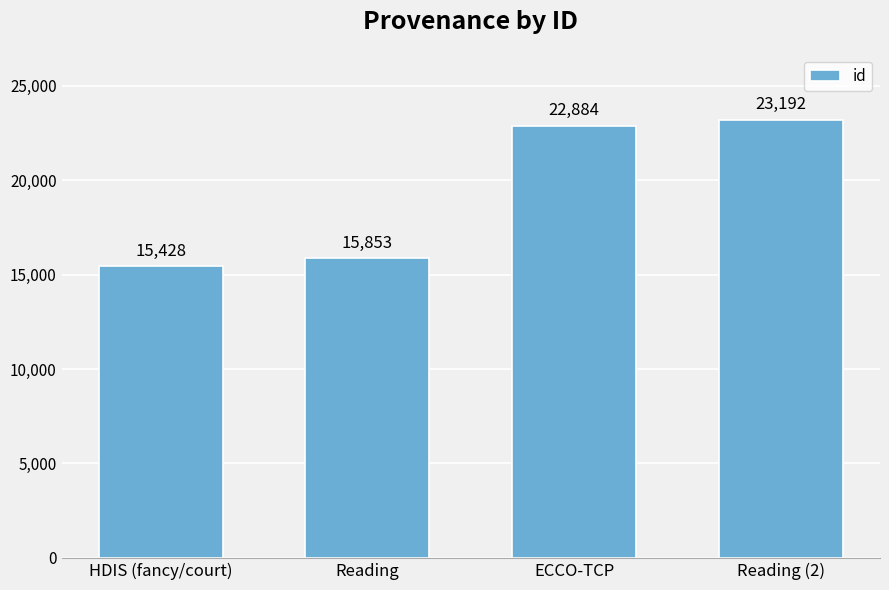

What is the approximate value at ECCO-TCP, to the nearest 50?

22900